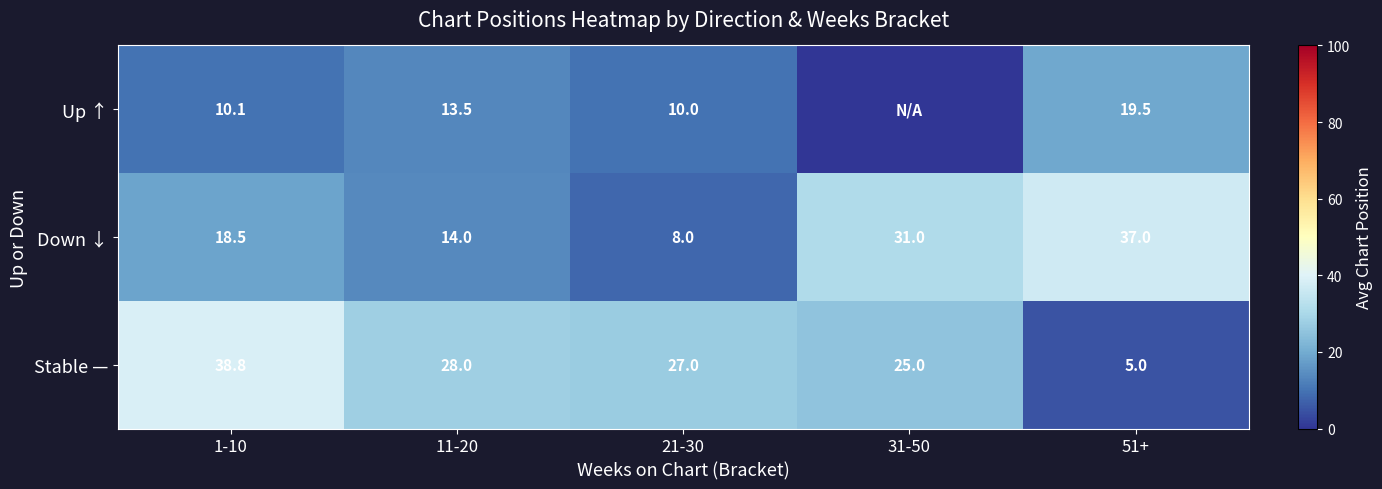

What is the difference between the second highest and minimum values in the Stable — series?

23.0